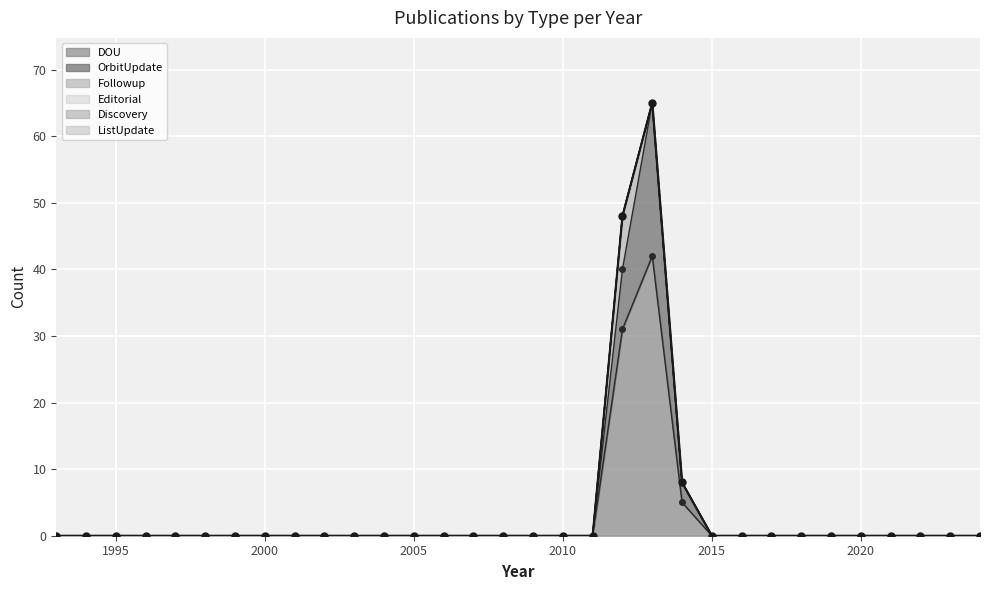

How many lines are shown in the chart?

6